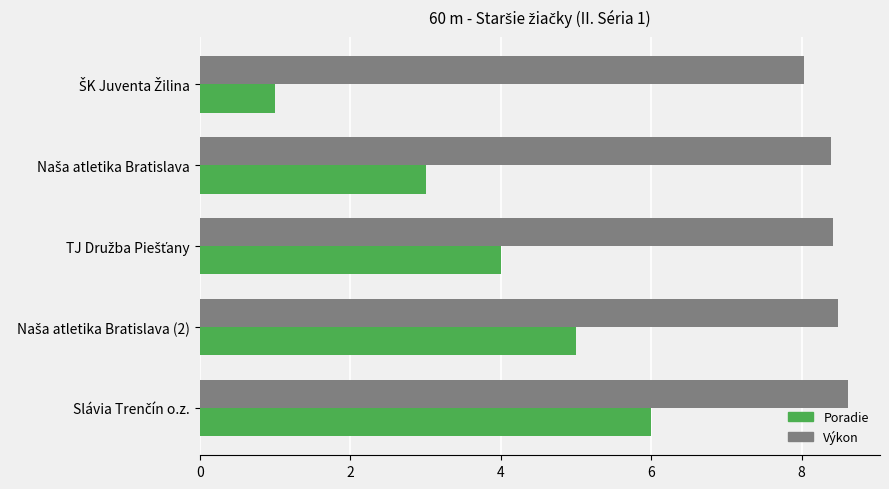

What is the maximum value for Výkon?

8.6